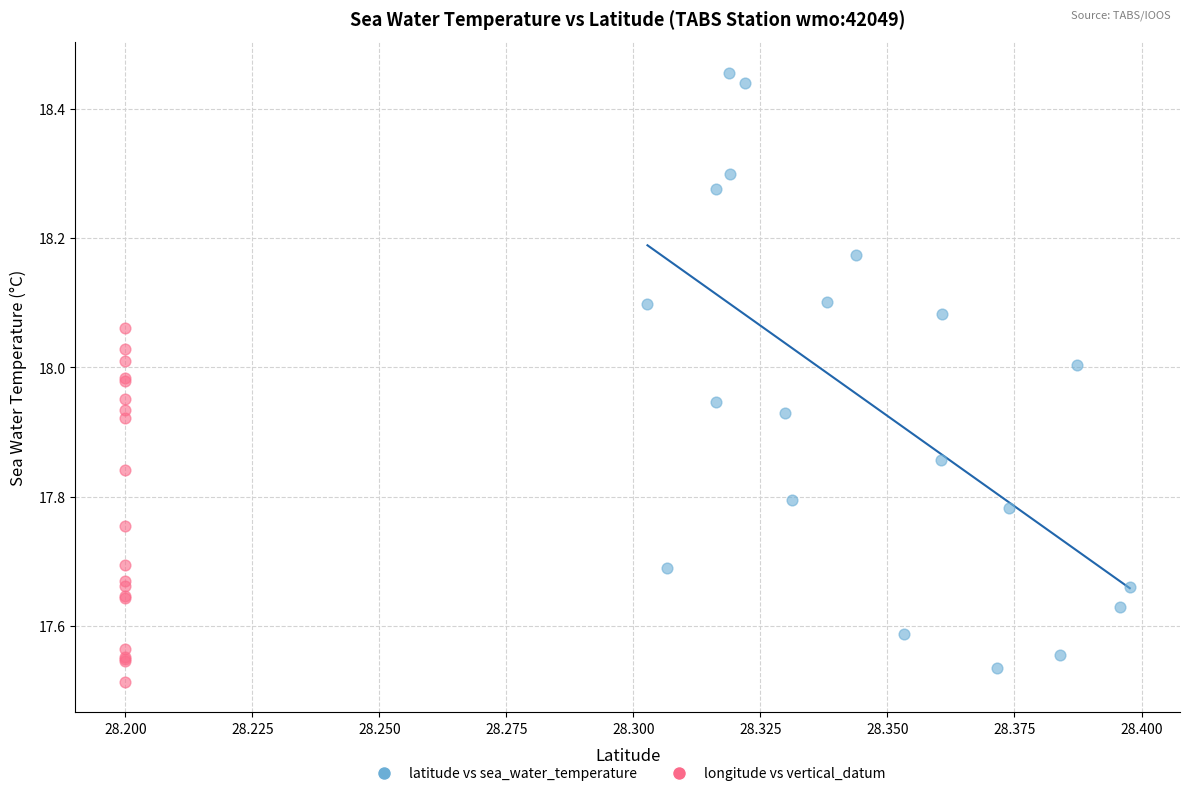

Which series contains the highest Y value?

latitude vs sea_water_temperature